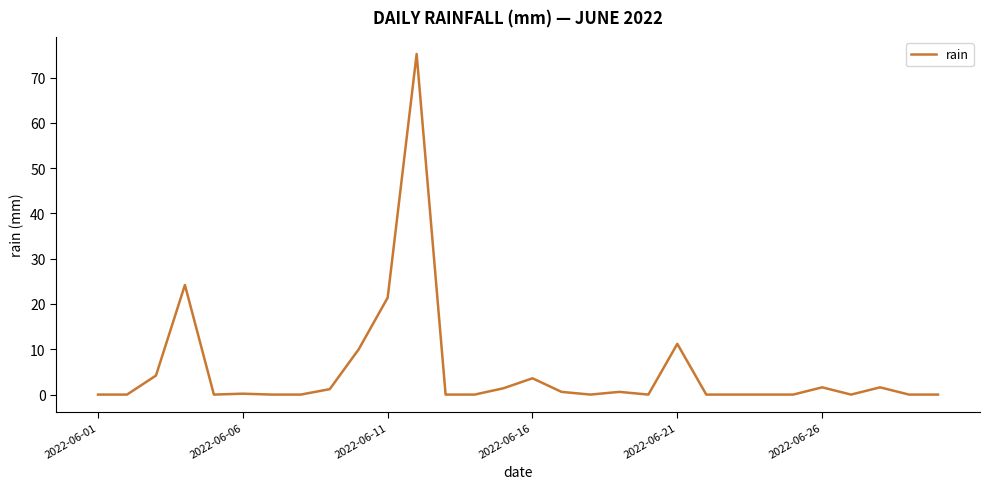

What is the greatest value displayed?

75.2